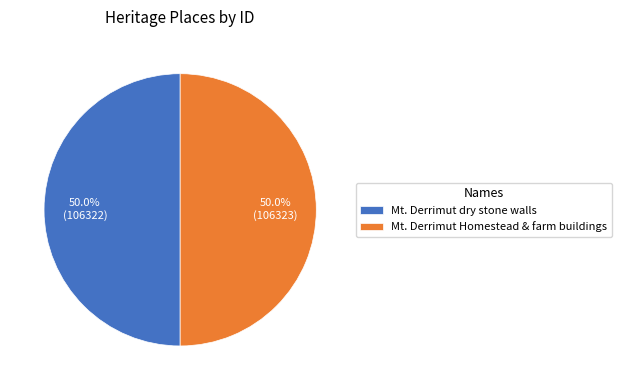

Approximately how many times larger is the value at Mt. Derrimut Homestead & farm buildings compared to Mt. Derrimut dry stone walls?

1.0